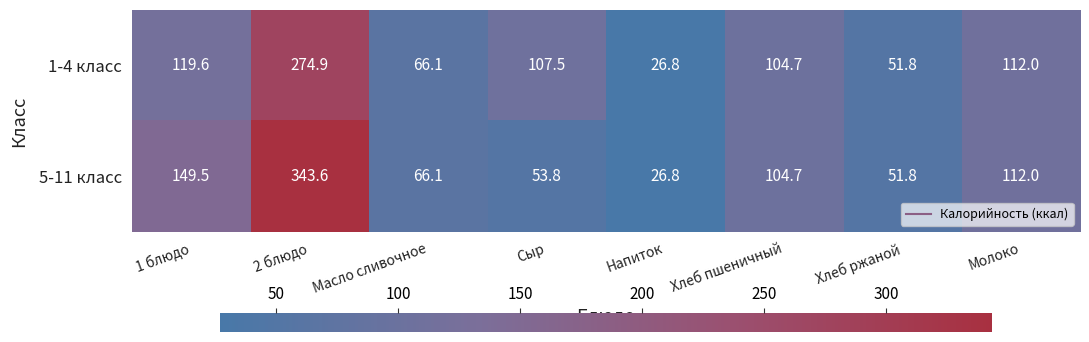

The 1-4 класс series shows 51.8 at Хлеб ржаной. True or false?

True